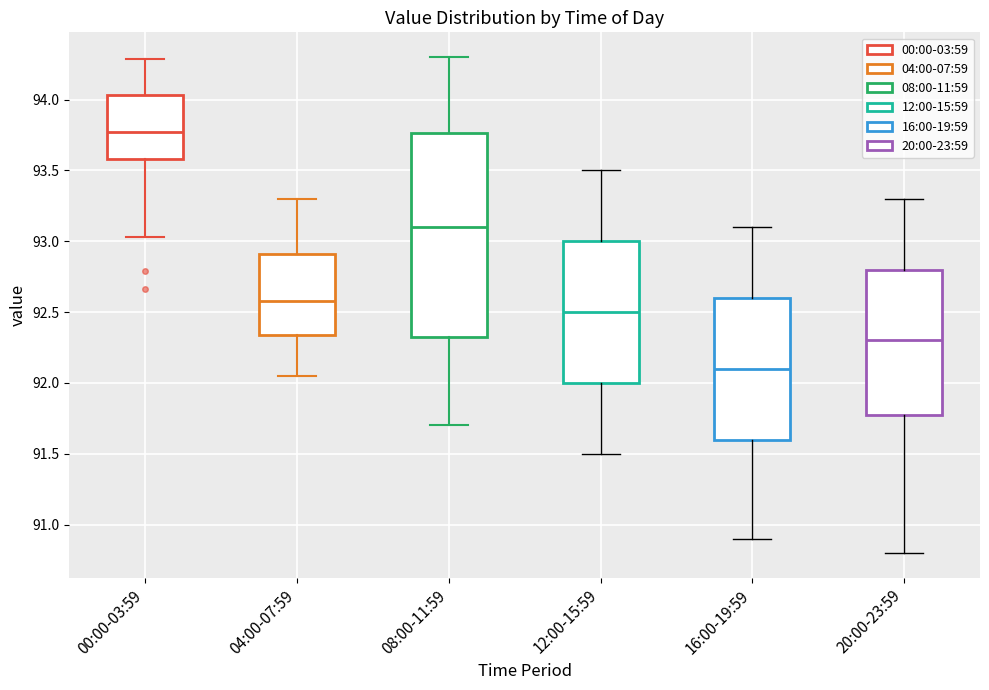

Reading left to right, read every box against the y-axis: the position of its median line, the range the box covers, and the ends of its whiskers. The values are not printed on the chart, so give them approximately, as read against the axis.

00:00-03:59: median 93.75, box 93.60 to 94.05, whiskers 93.05 to 94.30
04:00-07:59: median 92.60, box 92.35 to 92.90, whiskers 92.05 to 93.30
08:00-11:59: median 93.10, box 92.35 to 93.75, whiskers 91.70 to 94.30
12:00-15:59: median 92.50, box 92.00 to 93.00, whiskers 91.50 to 93.50
16:00-19:59: median 92.10, box 91.60 to 92.60, whiskers 90.90 to 93.10
20:00-23:59: median 92.30, box 91.80 to 92.80, whiskers 90.80 to 93.30